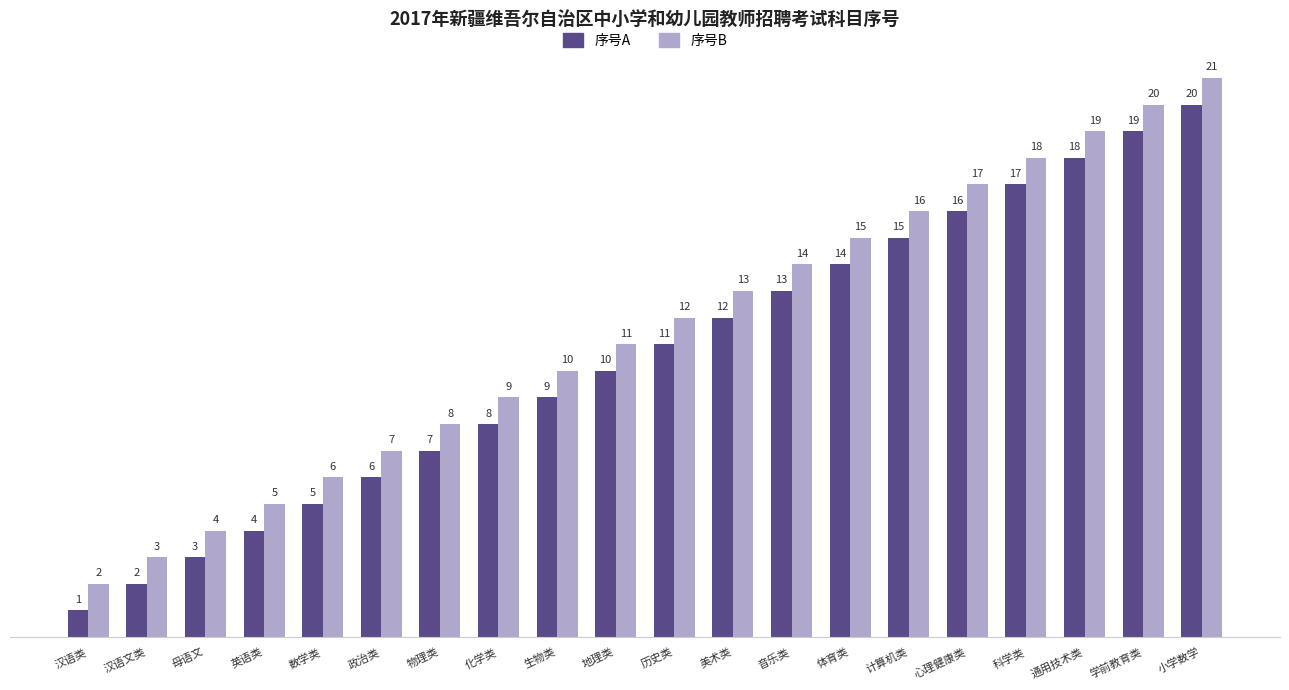

Is it true that 序号B equals 8 at 物理类?

True